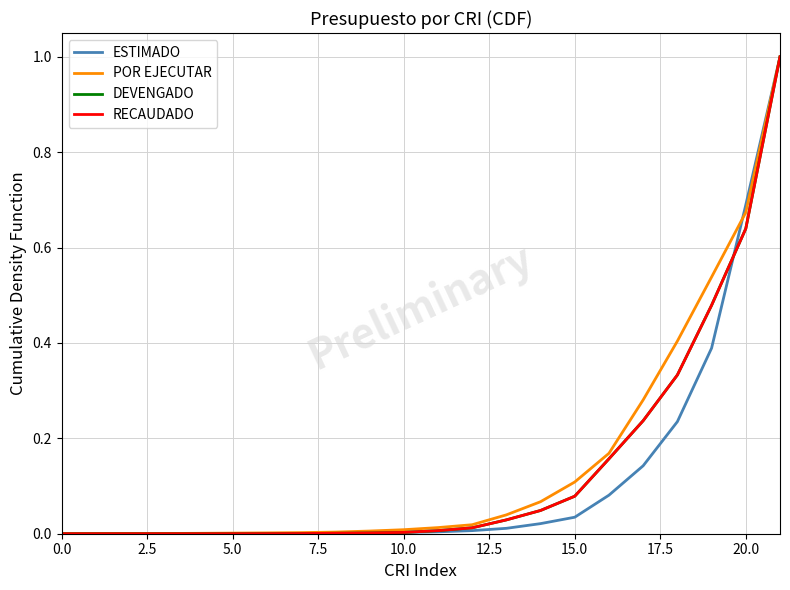

Does the chart display data point markers on the line(s)?

No